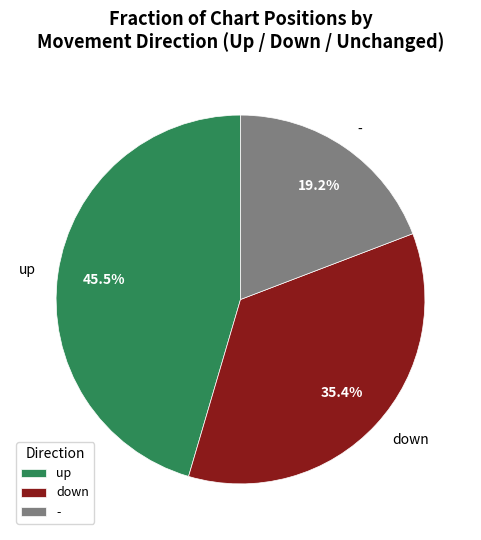

Is there a majority slice in this chart?

No